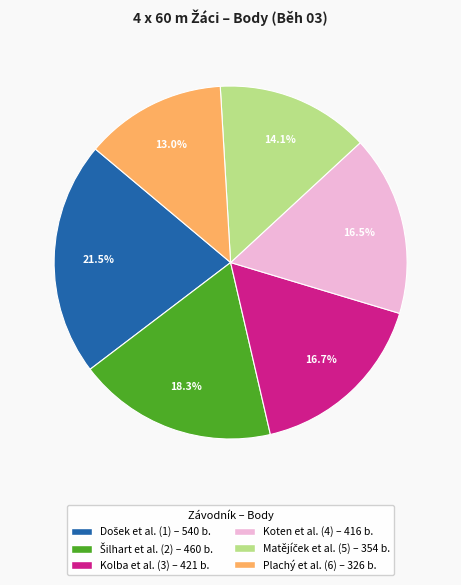

Is there any slice that represents more than half of the pie?

No